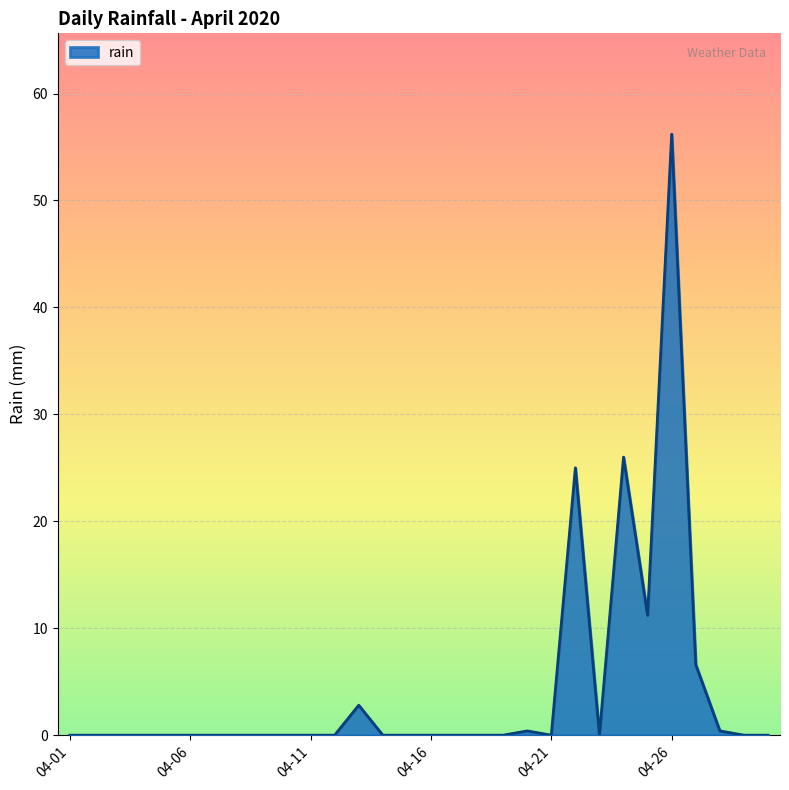

What is the difference between the maximum and minimum values?

56.2